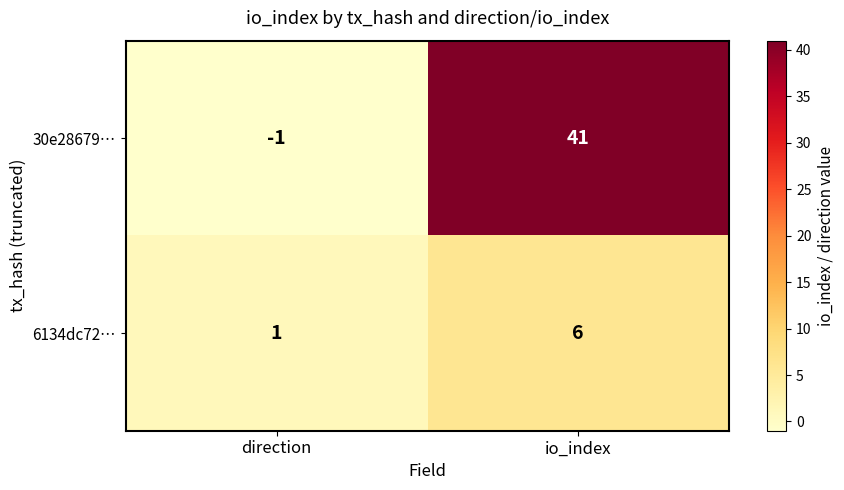

What is the smallest value displayed?

-1